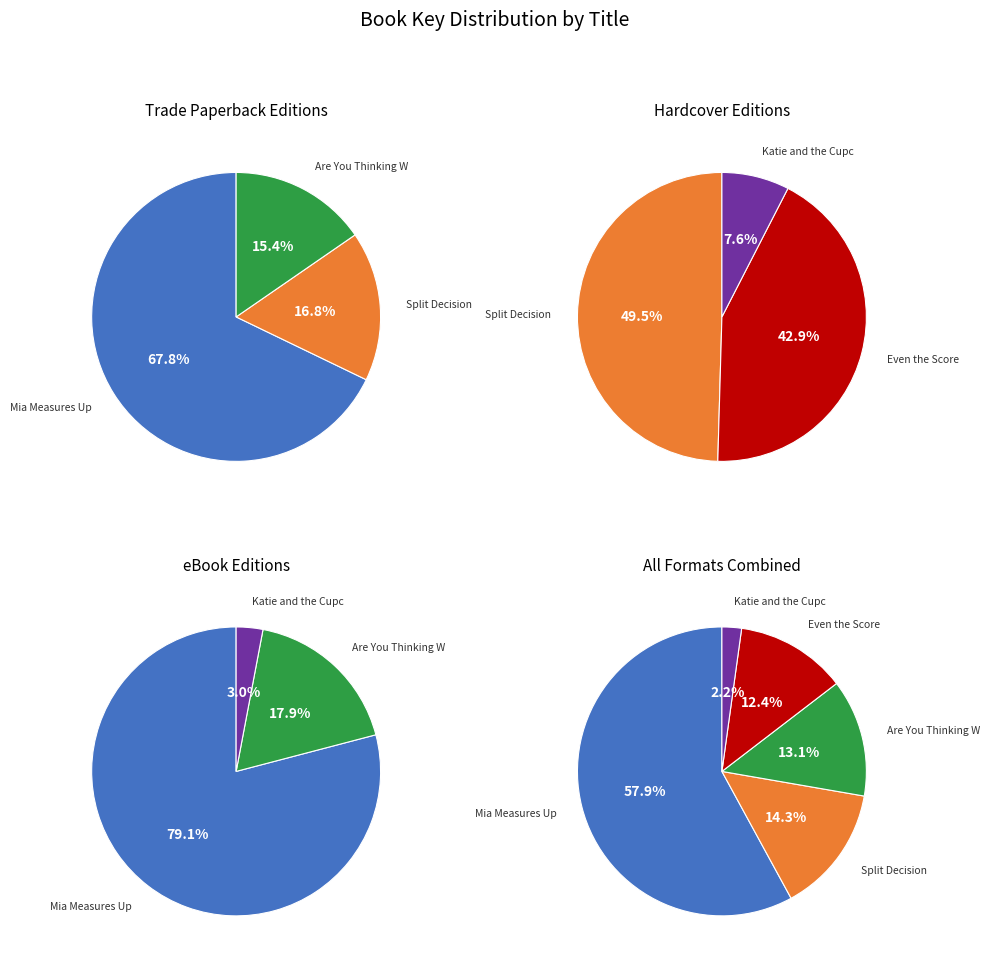

To the nearest percent, what percentage of the pie is Are You Thinking What I'm Thinking??

13%